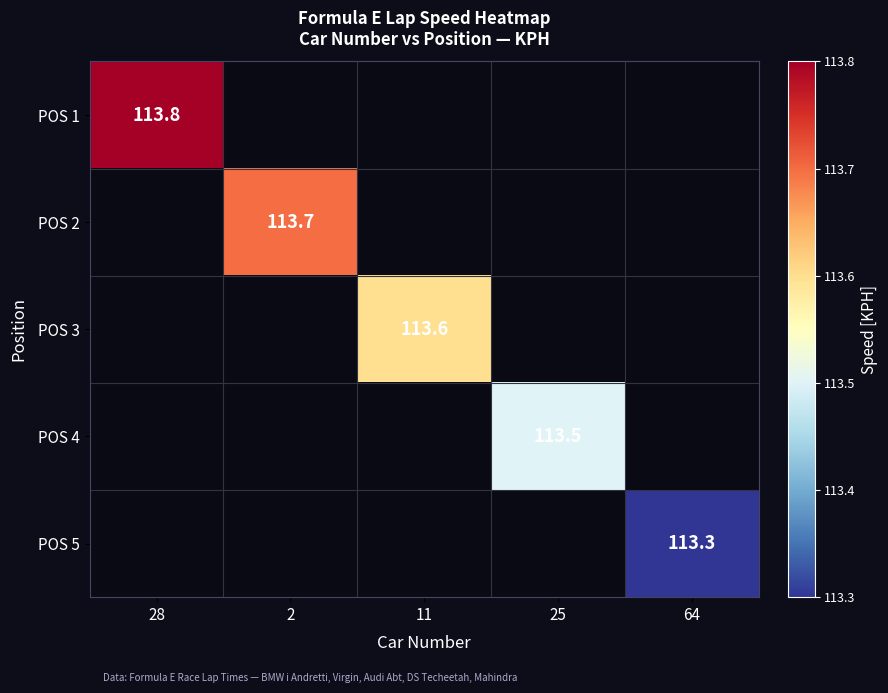

Is it true that POS 3 equals 49.6 at 11?

False